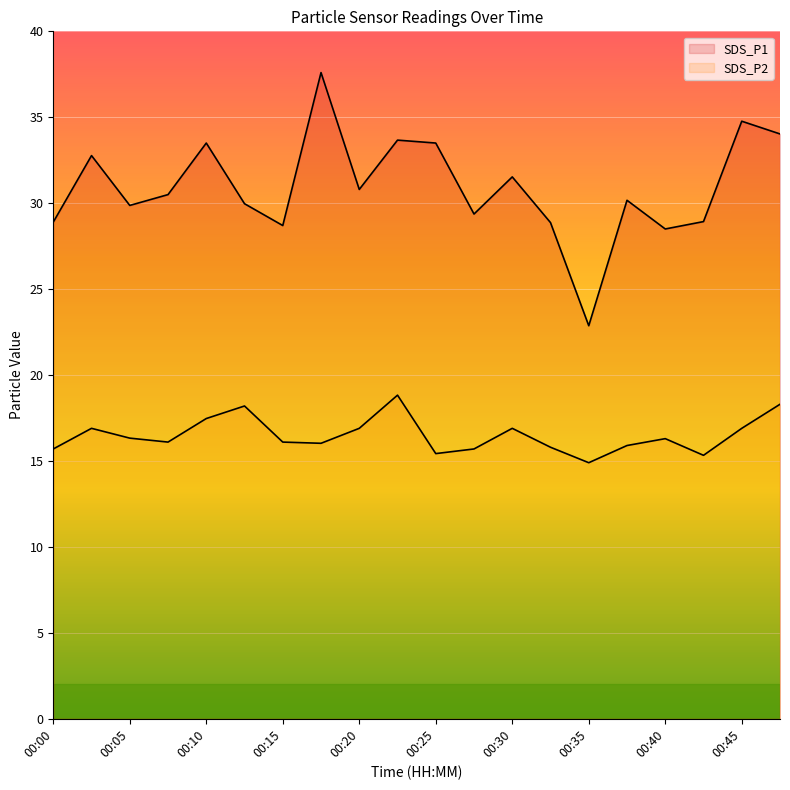

True or false: SDS_P2 and SDS_P1 cross at least once.

False